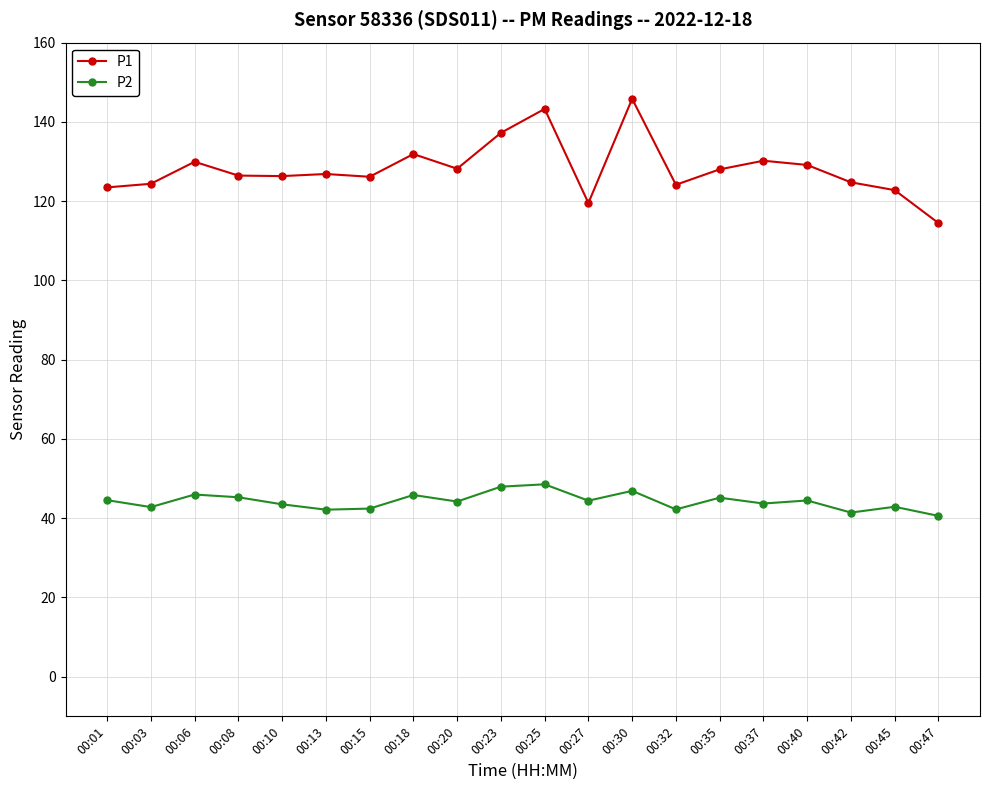

Where does the P1 series first go above 126?

00:06